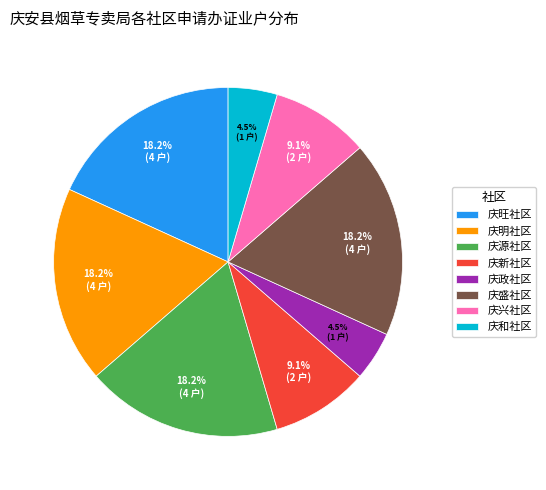

What percentage is the 庆源社区 slice, to the nearest percent?

18%